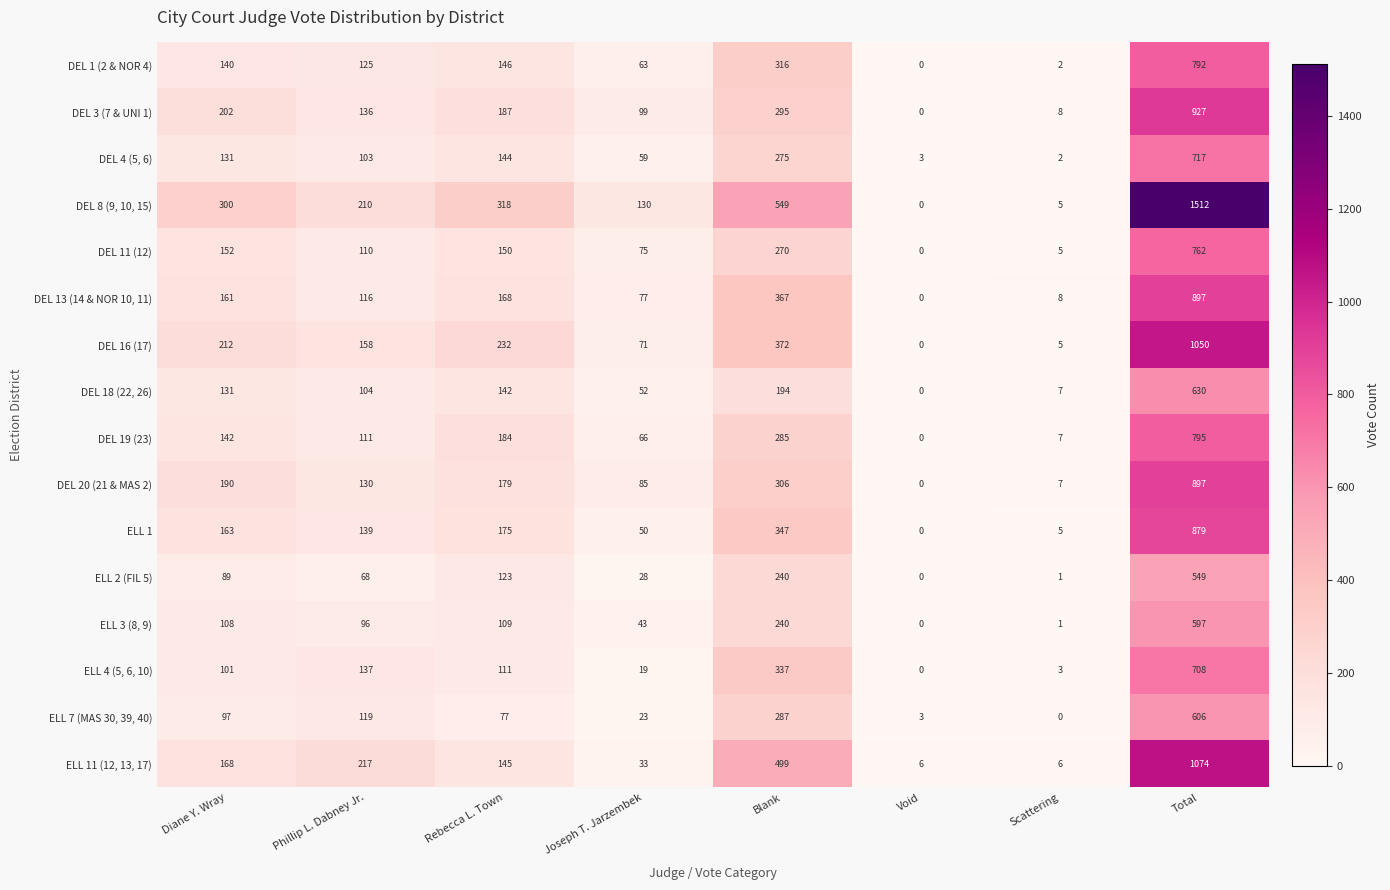

Which series has the largest total across all categories?

DEL 8 (9, 10, 15)